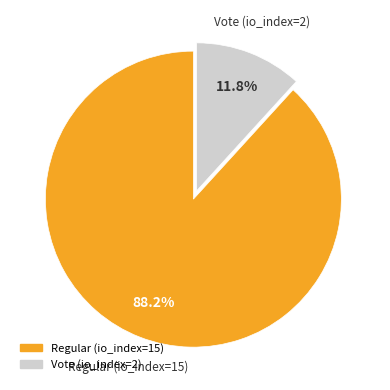

What is the majority slice?

Regular (io_index=15)